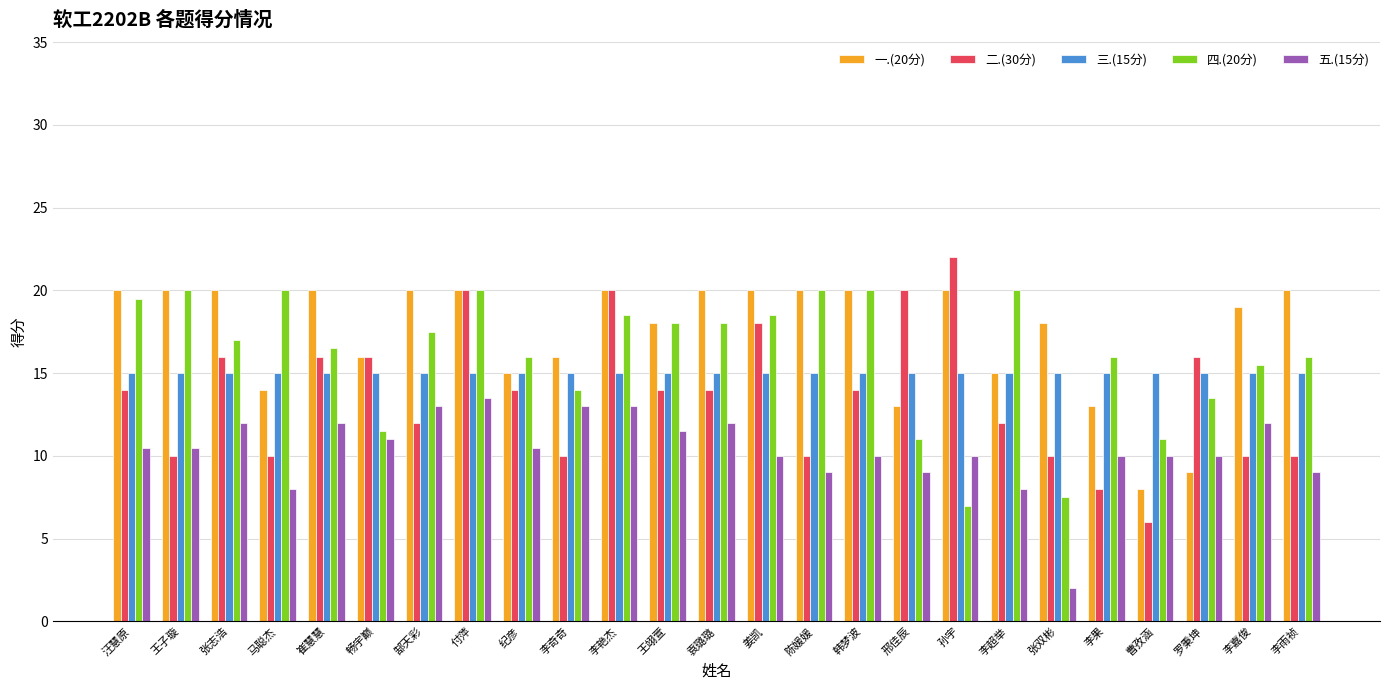

Is the value of 三.(15分) at 邢佳辰 greater than the value of 一.(20分) at 马聪杰?

Yes